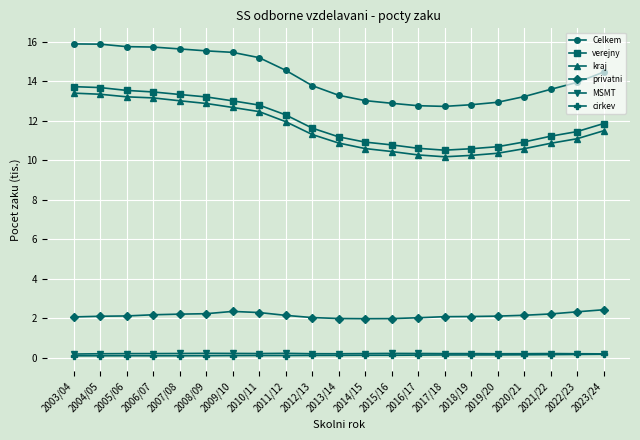

What is the value of the kraj point at the 15th from the left?

10.2